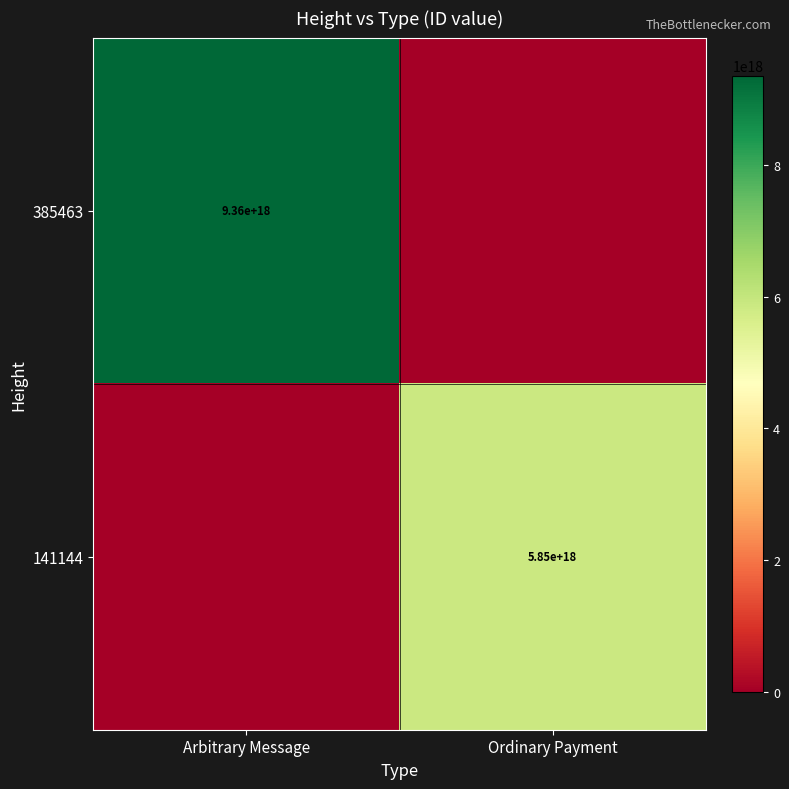

The 141144 series shows 3642525465421558784 at Ordinary Payment. True or false?

False